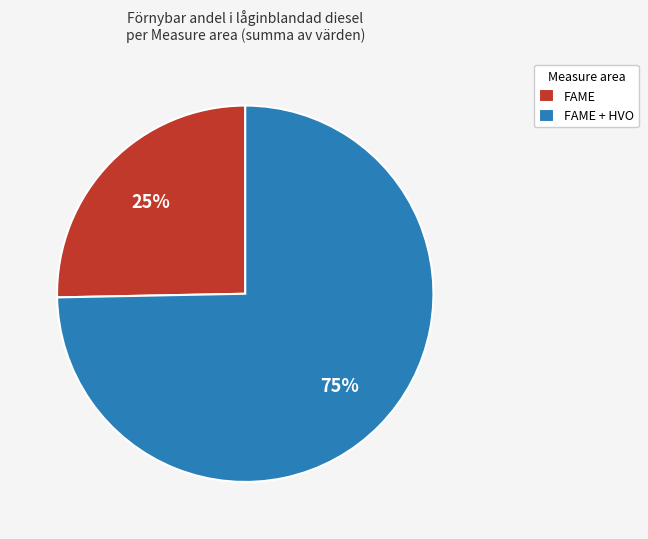

To the nearest percent, what is the average slice percentage?

50%